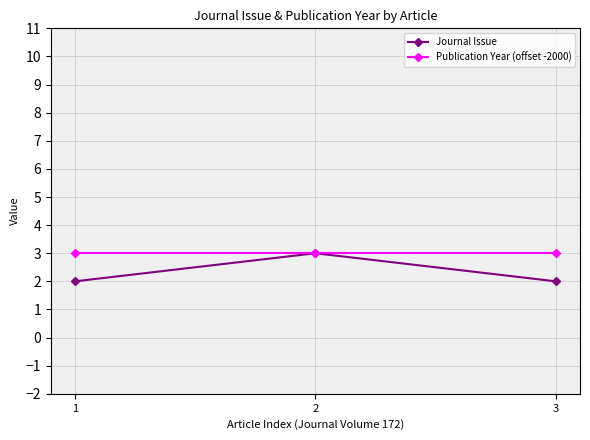

Rank the series by their average value, from lowest to highest.

Journal Issue, Publication Year (offset -2000)